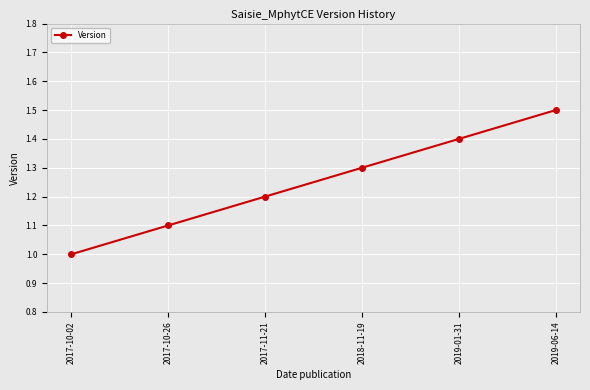

What is the label of the 3rd point from the left?

2017-11-21